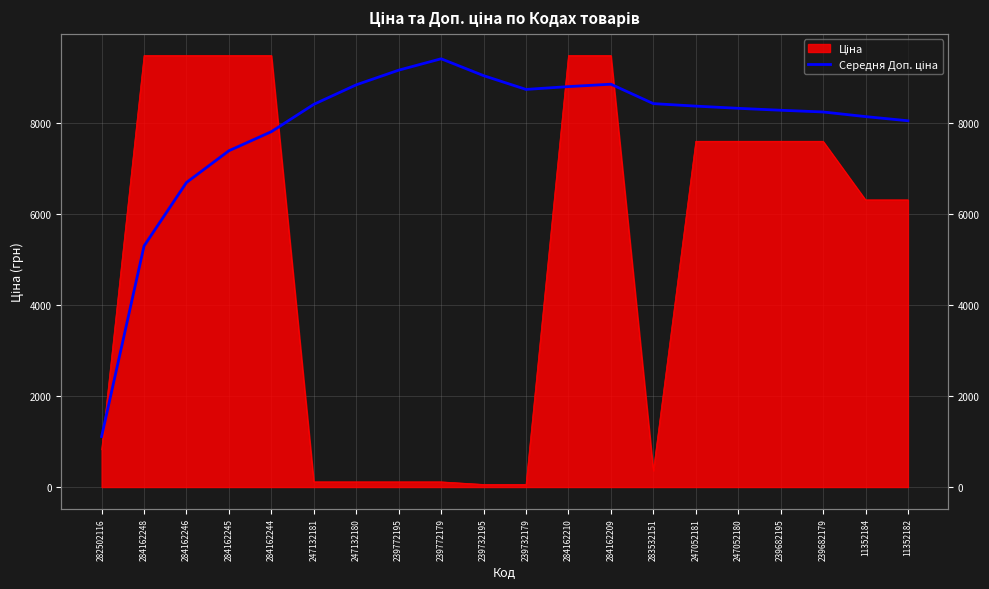

How many interior local valleys (lower than both neighbors) does the data have?

1